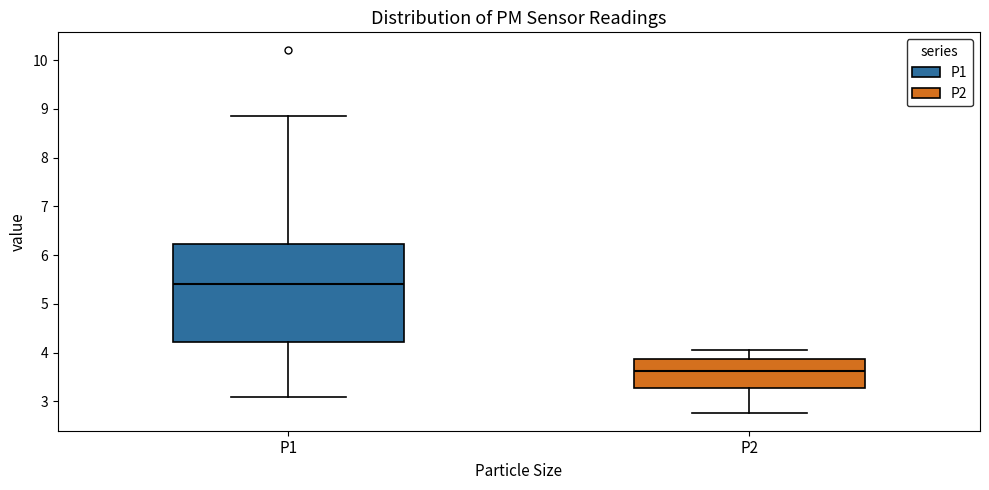

Which box's median line is the highest?

P1